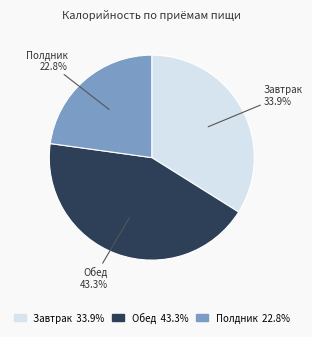

Which slice is the smallest?

Полдник 22.8%